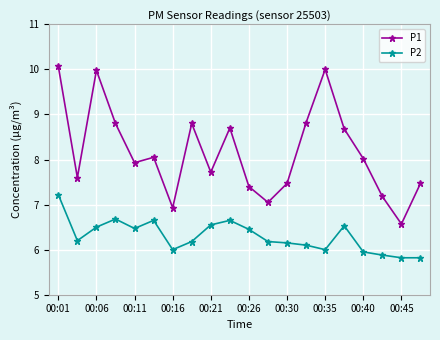

Which series has the largest total across all categories?

P1